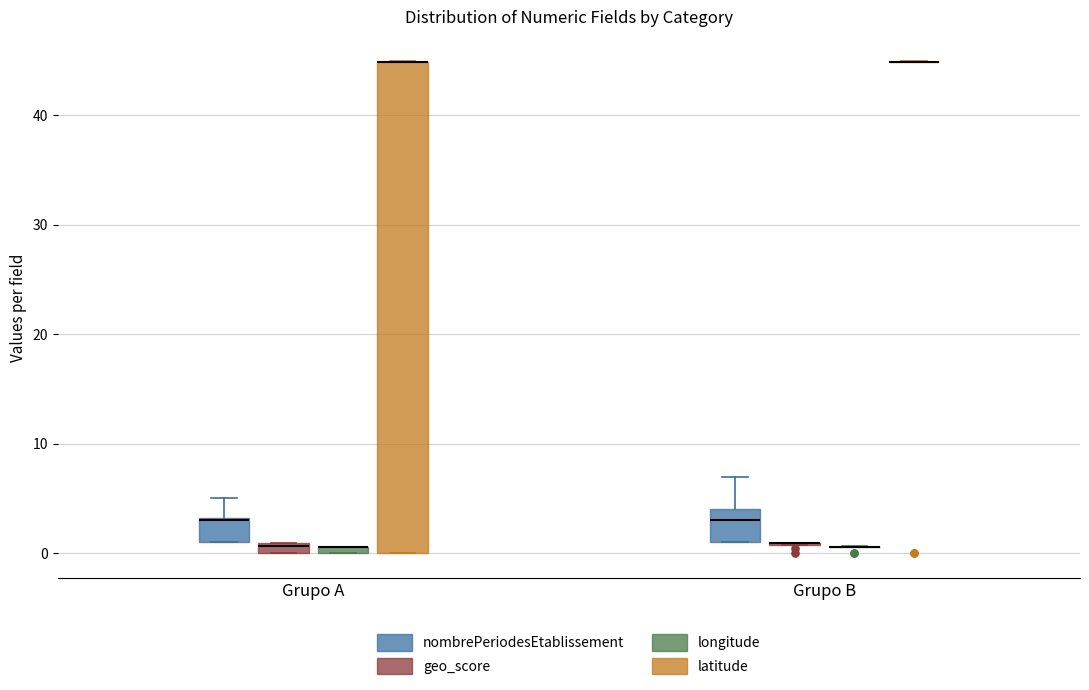

Comparing the boxes themselves (not the whiskers), which one is the tallest?

Grupo A (latitude)